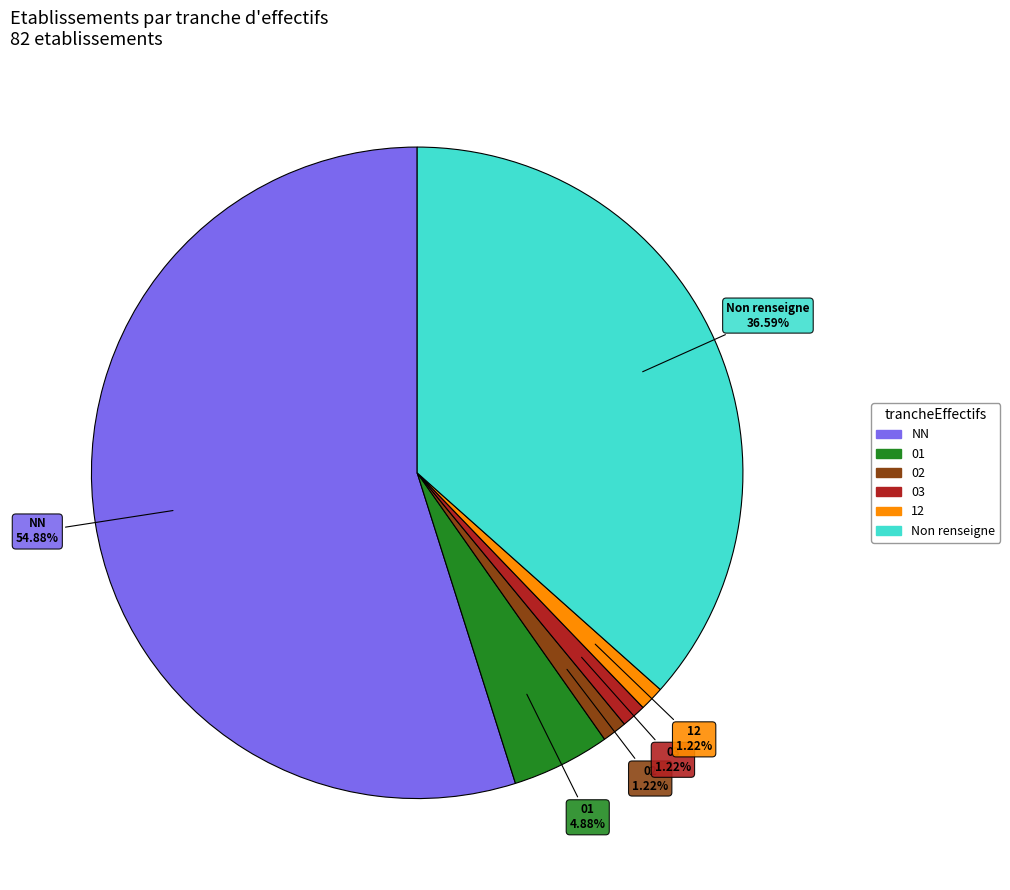

How many segments does this pie chart have?

6